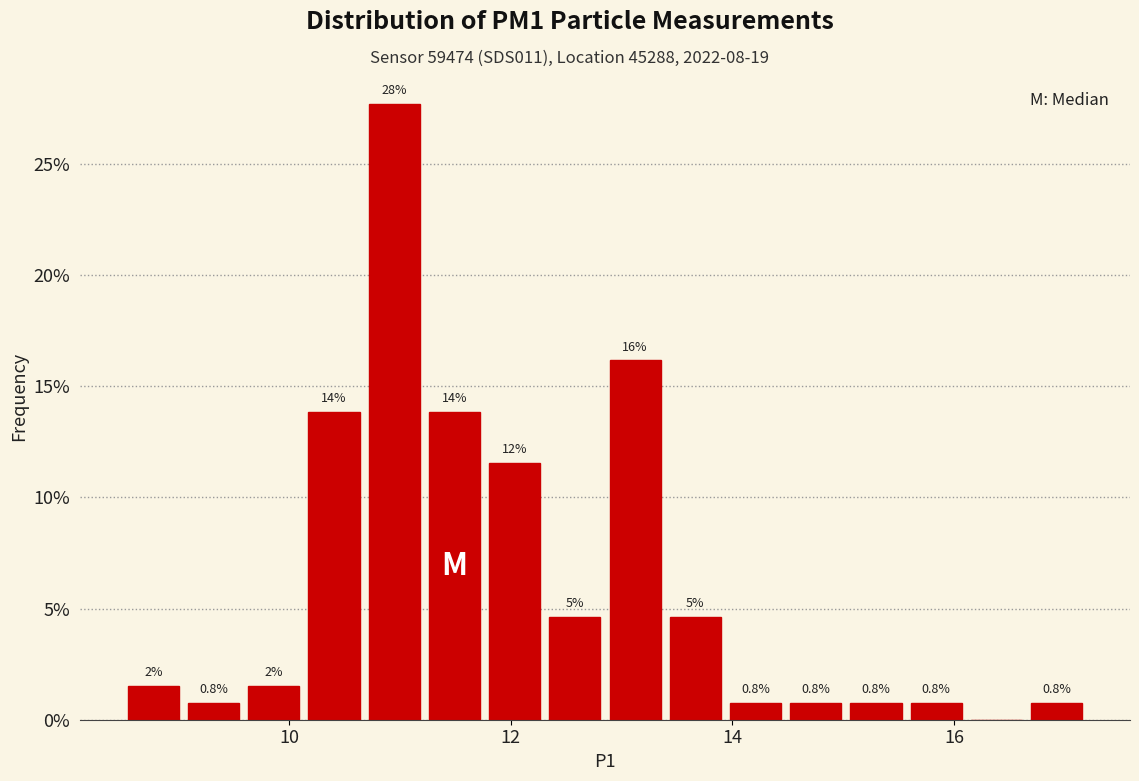

Around what value on the x-axis is the tallest bar? Give the approximate position of its centre, as read against the axis.

11.0